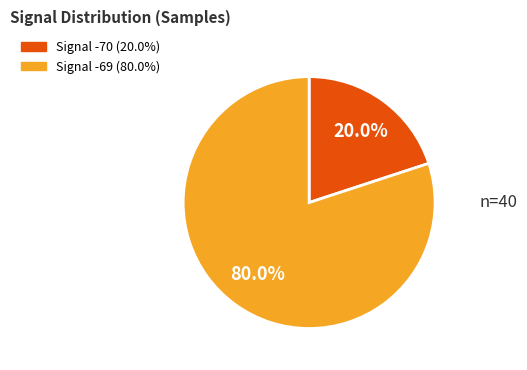

Is there any slice that represents more than half of the pie?

Yes